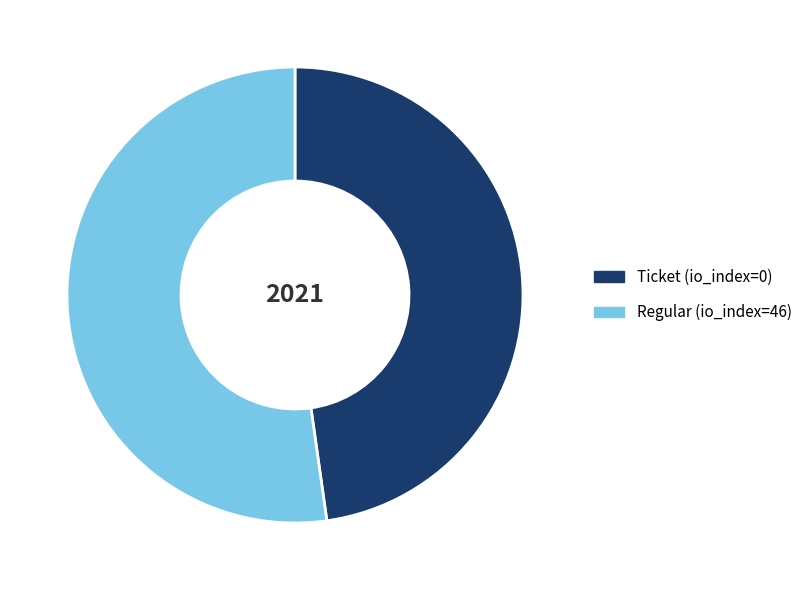

Rank the categories by value from lowest to highest.

Ticket (io_index=0), Regular (io_index=46)